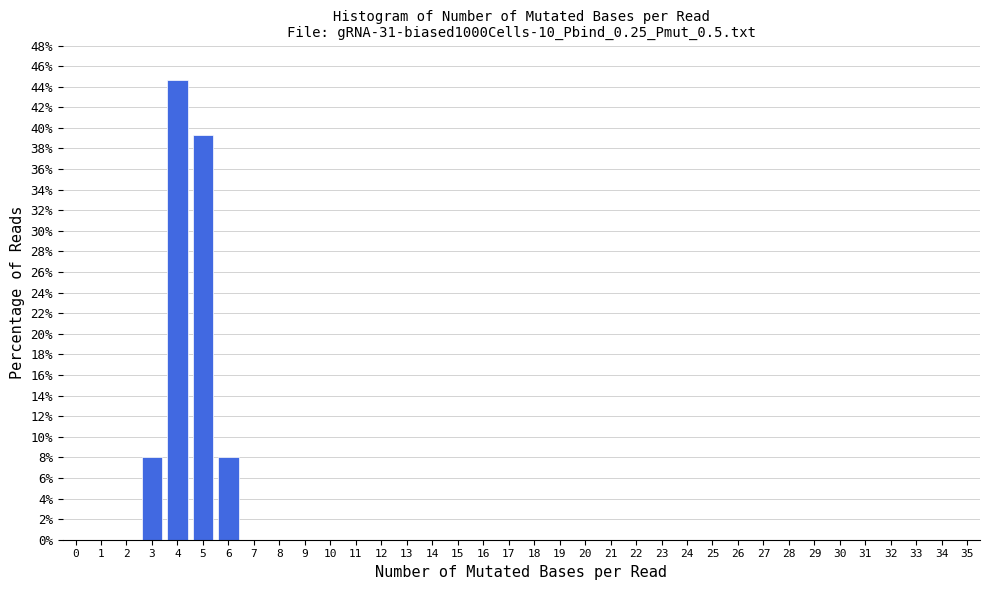

What is the sum of all values?

100.0